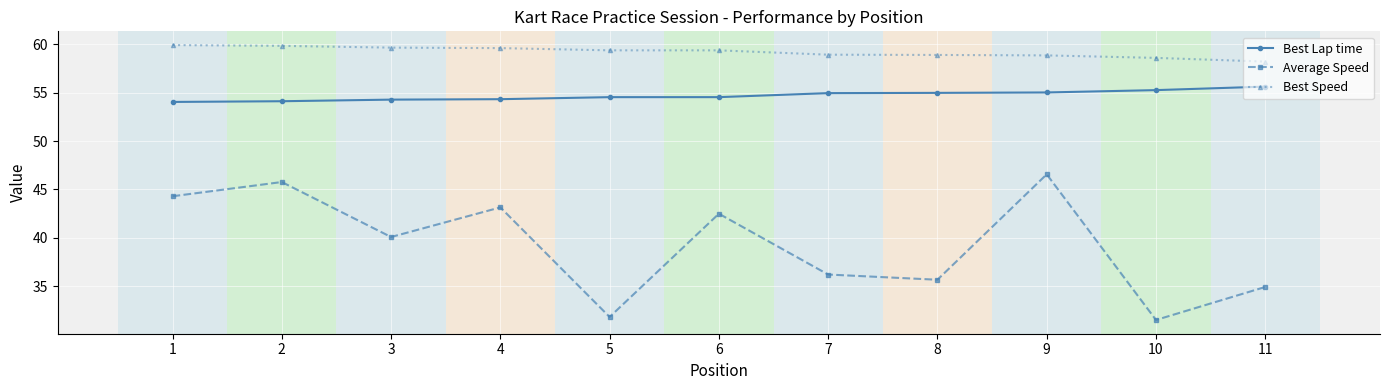

What is the spread (max minus min) of values at 10?

27.1